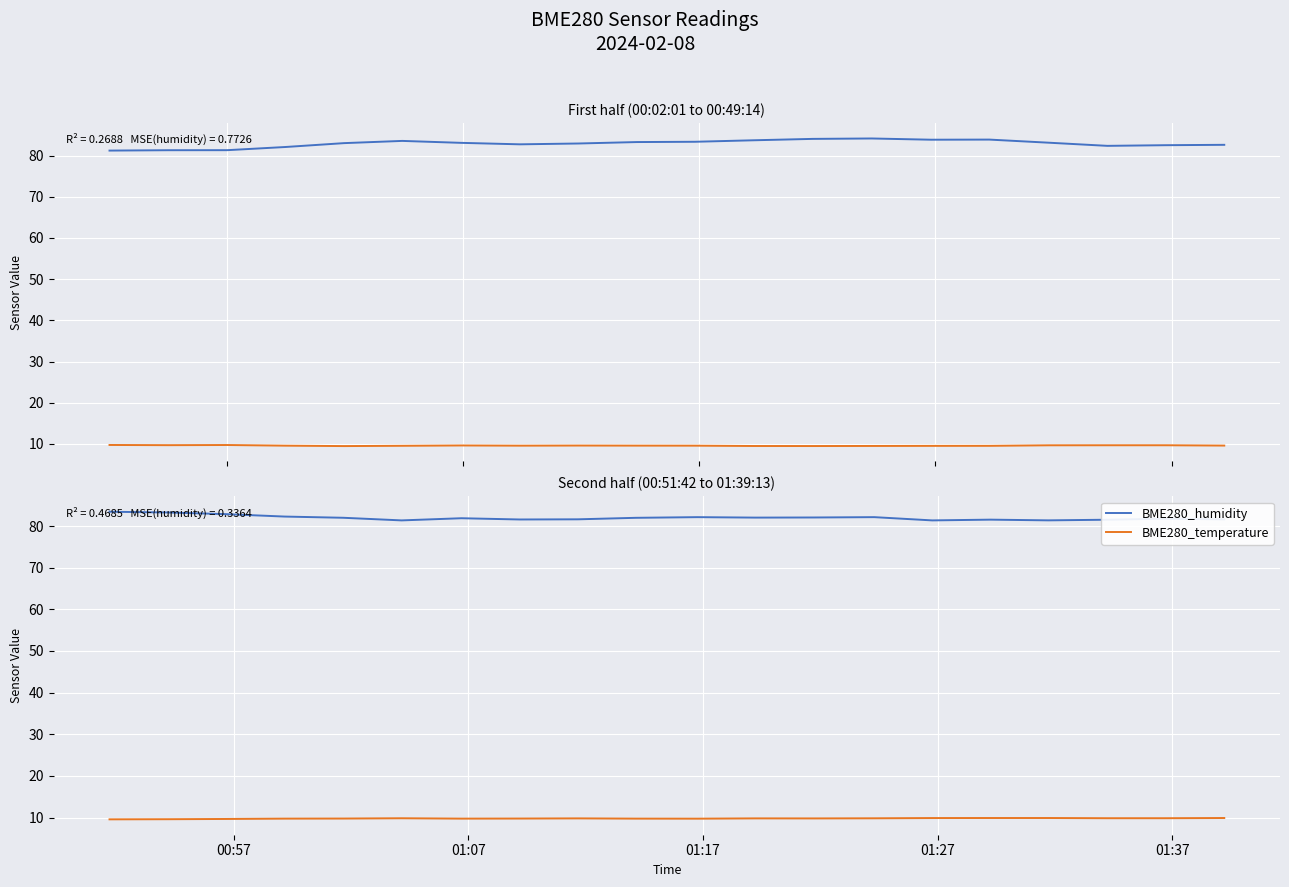

What is the sum of all BME280_temperature values?

195.4